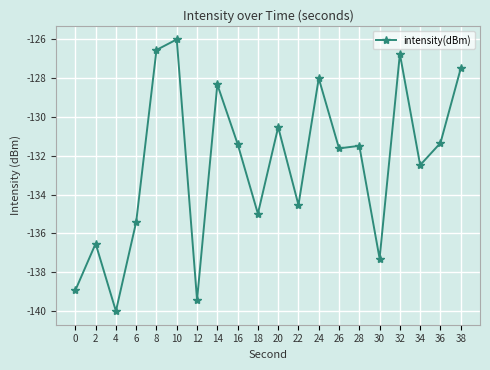

Does the chart have visible grid lines?

Yes